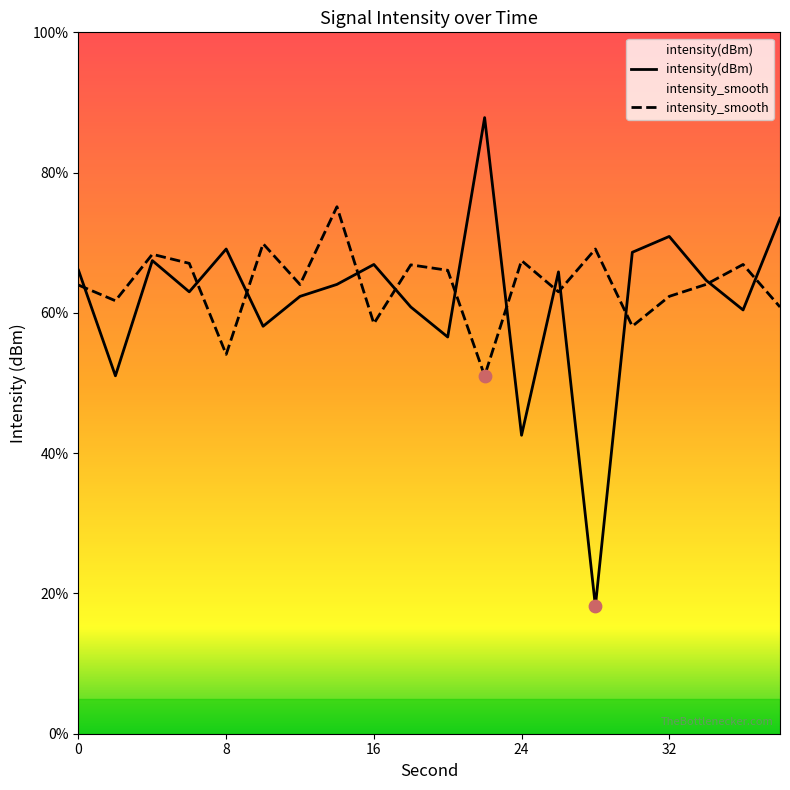

What are all the series names shown in the legend?

intensity(dBm), intensity_smooth